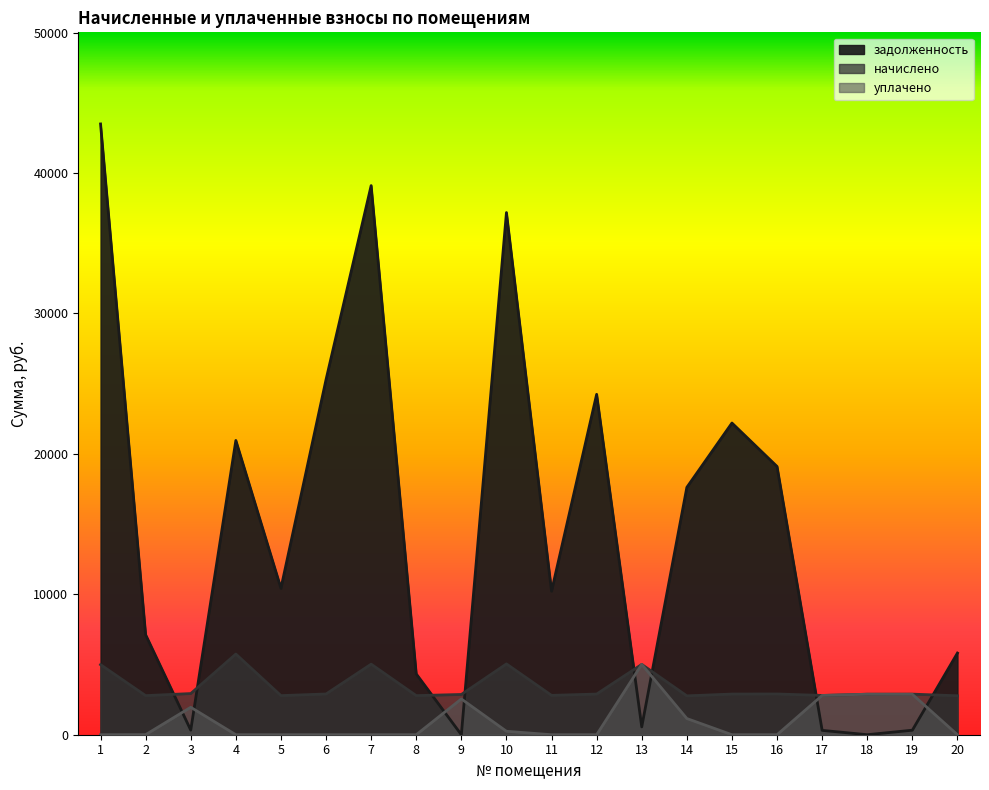

True or false: начислено has more than 2 interior local peaks.

True